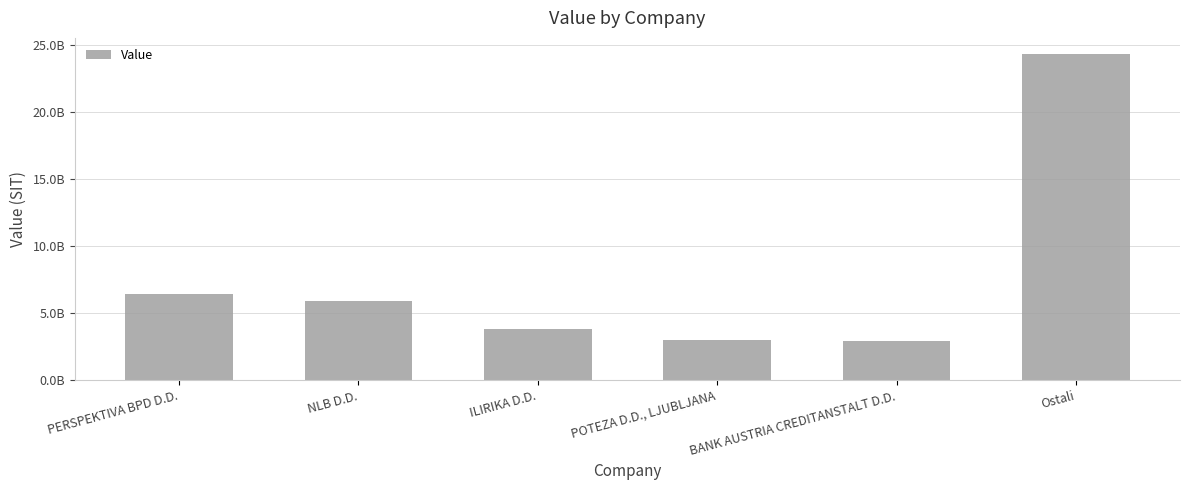

The value at POTEZA D.D., LJUBLJANA is 4733837507.3. True or false?

False